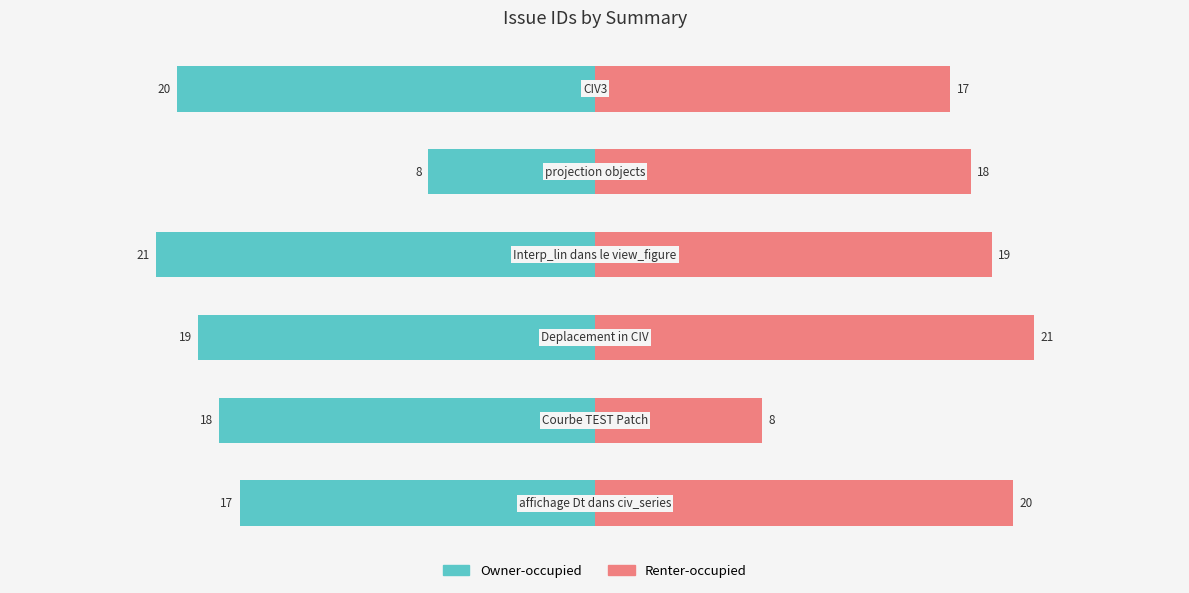

What is the difference between the Renter-occupied values at 1 and 5?

9